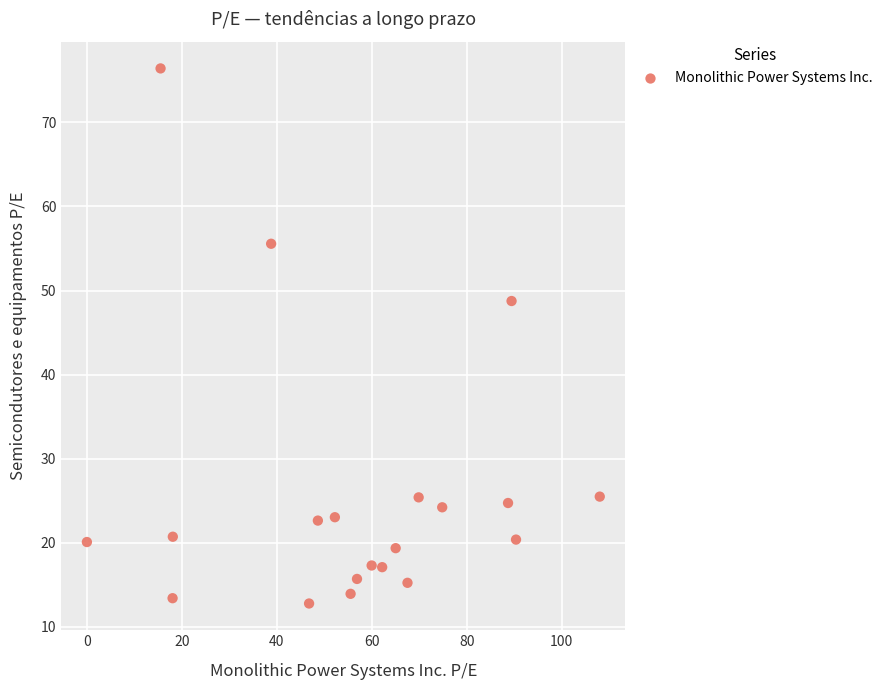

What is the range of X values (max minus min)?

108.0